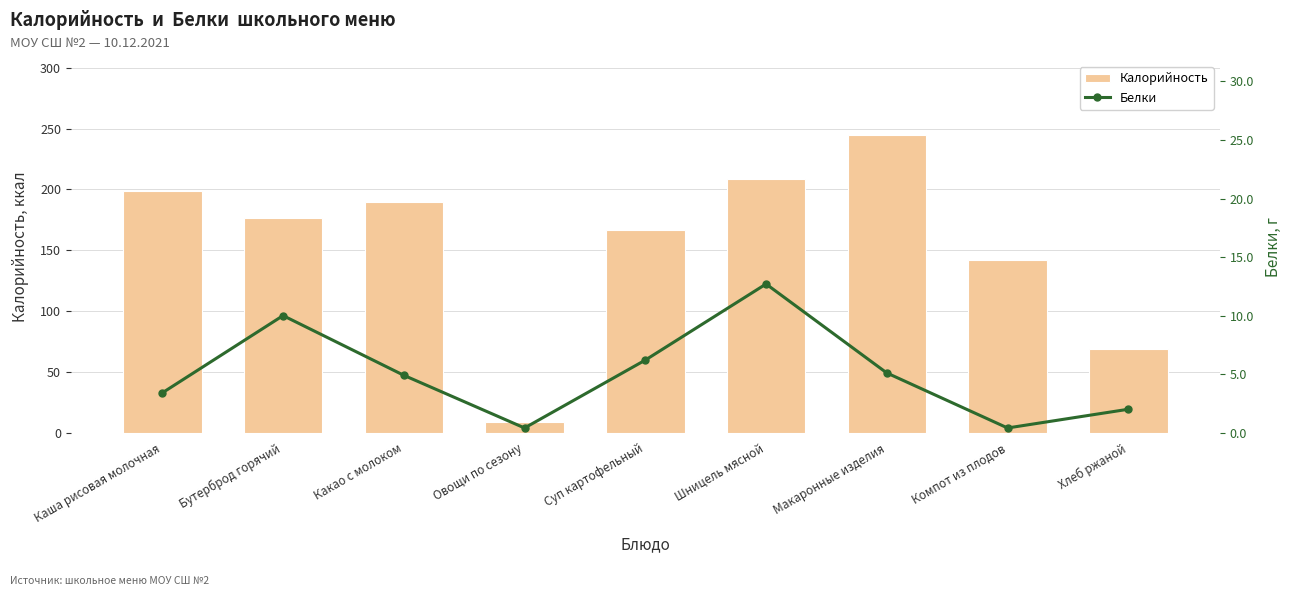

Reading right to left, list all the values displayed in this chart.

Калорийность: 69.0	142.0	244.5	208.8	167.0	8.4	190.0	176.6	198.4
Белки: 2.0	0.4	5.1	12.7	6.2	0.4	4.9	10.0	3.4